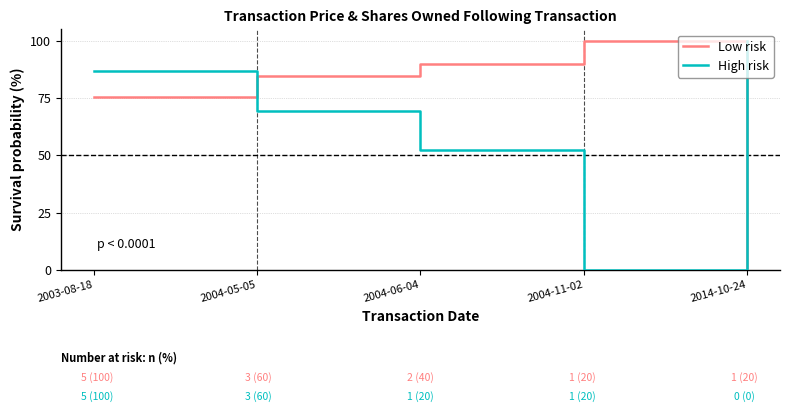

What position from the right is 2003-08-18?

5